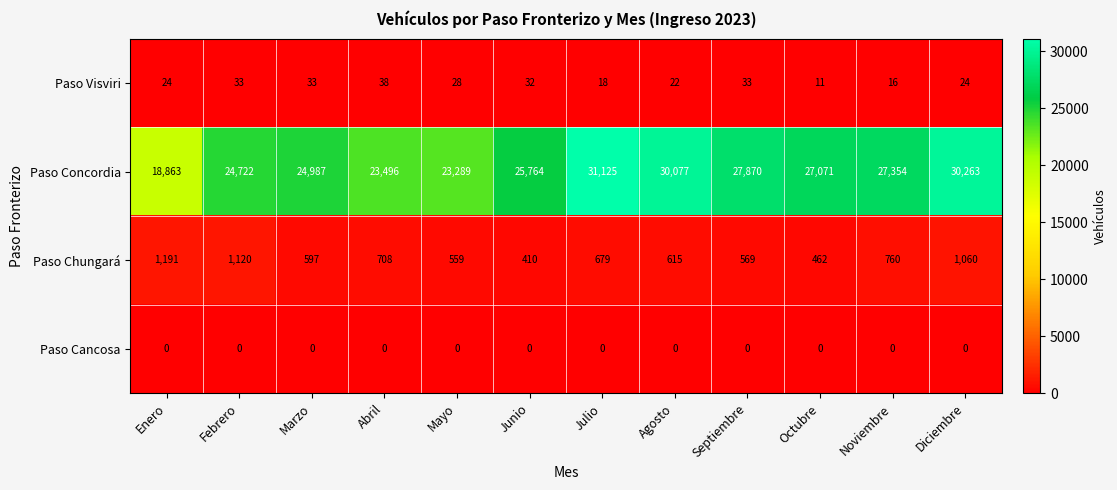

Which category has the highest value across all series?

Julio